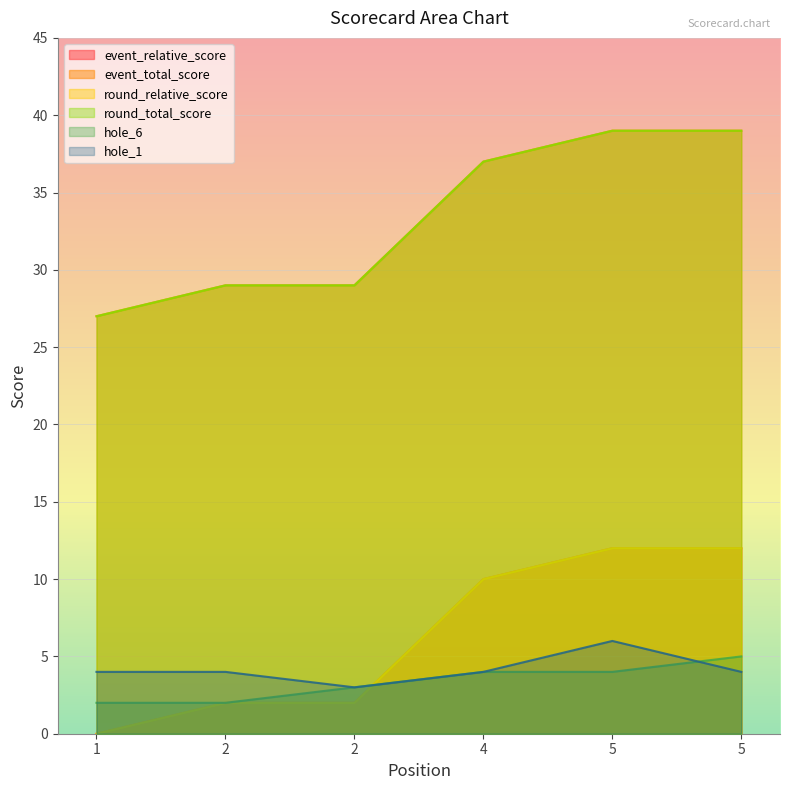

What value does the round_relative_score series have at 2?

2